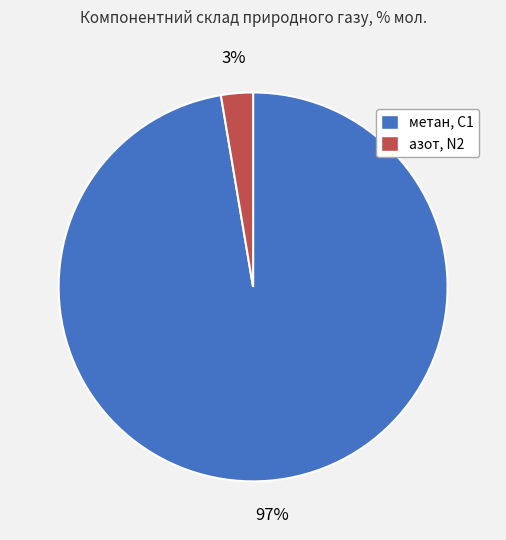

Combined, do метан, С1 and азот, N2 account for over 50%?

Yes